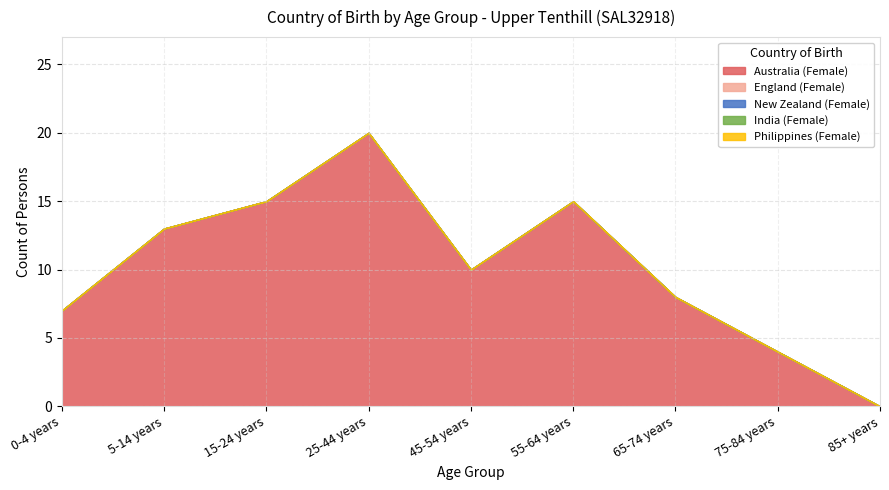

True or false: New Zealand (Female) has a value of 0 at 5-14 years.

True